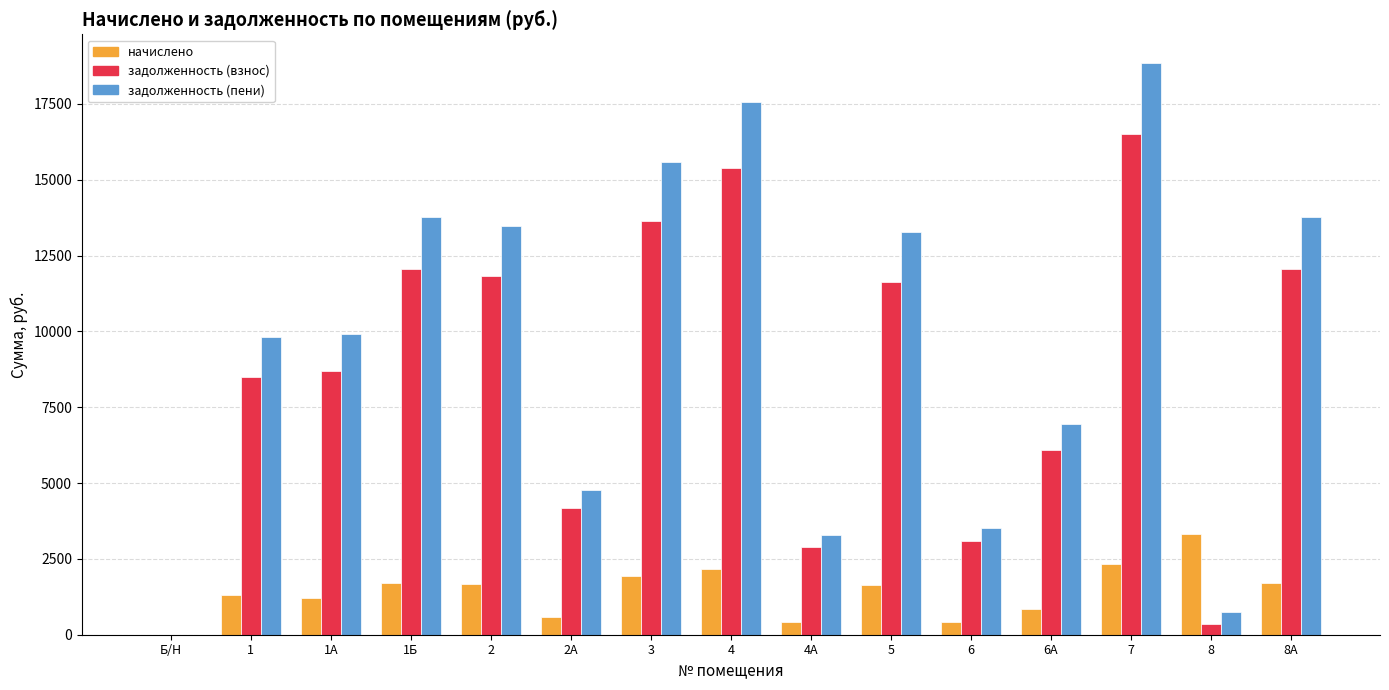

What value does the начислено series have at 8А?

1701.0